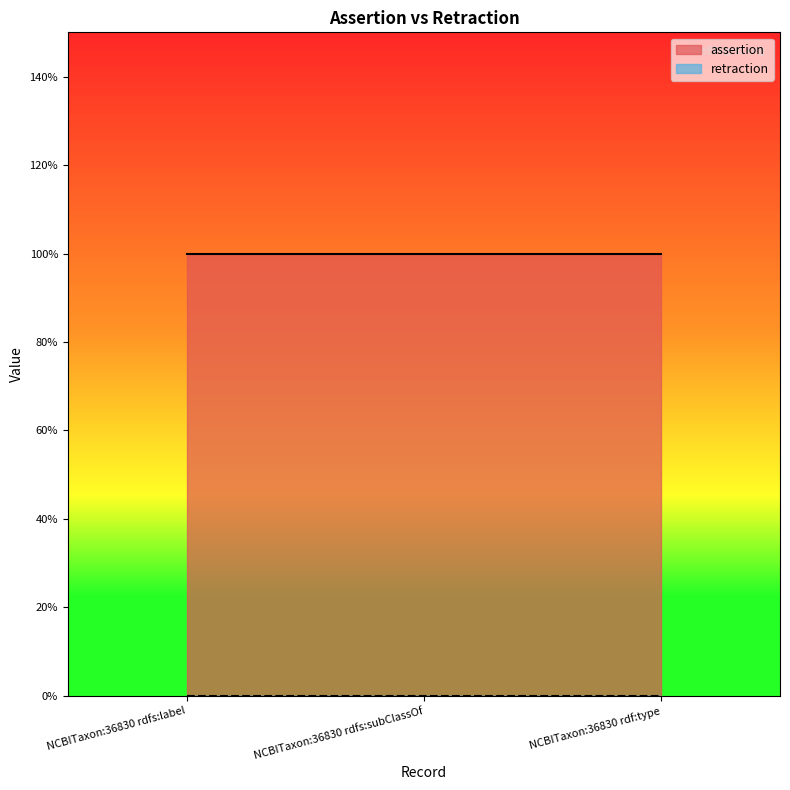

Which series has the largest total across all categories?

assertion